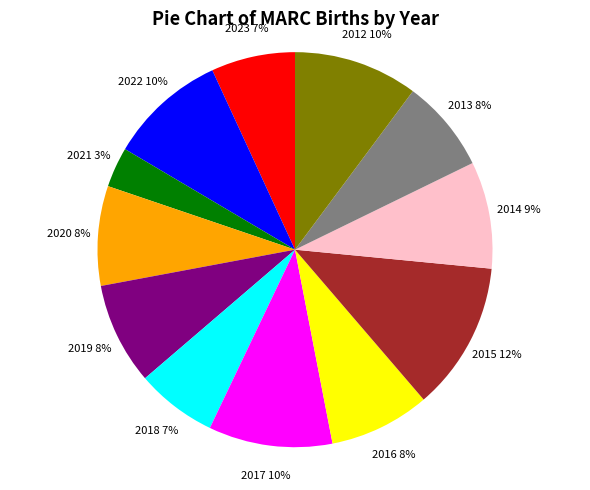

Do 2017 and 2018 together represent more than half of the pie?

No